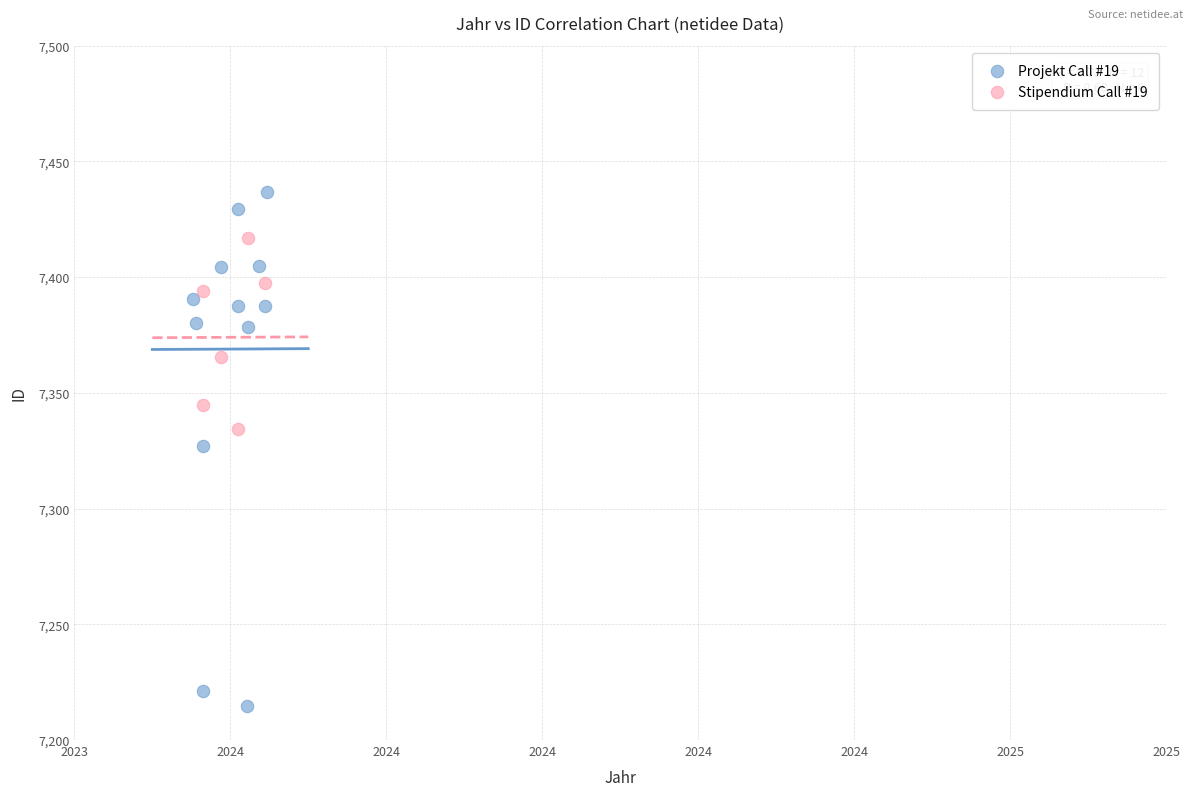

Which series contains the highest Y value?

Projekt Call #19